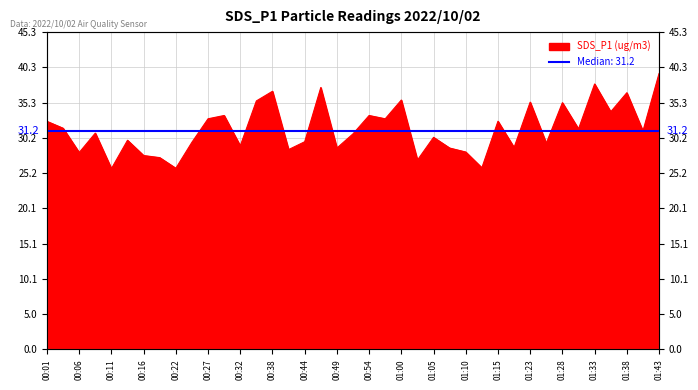

What is the change in value from 00:46 to 00:49?

-8.7